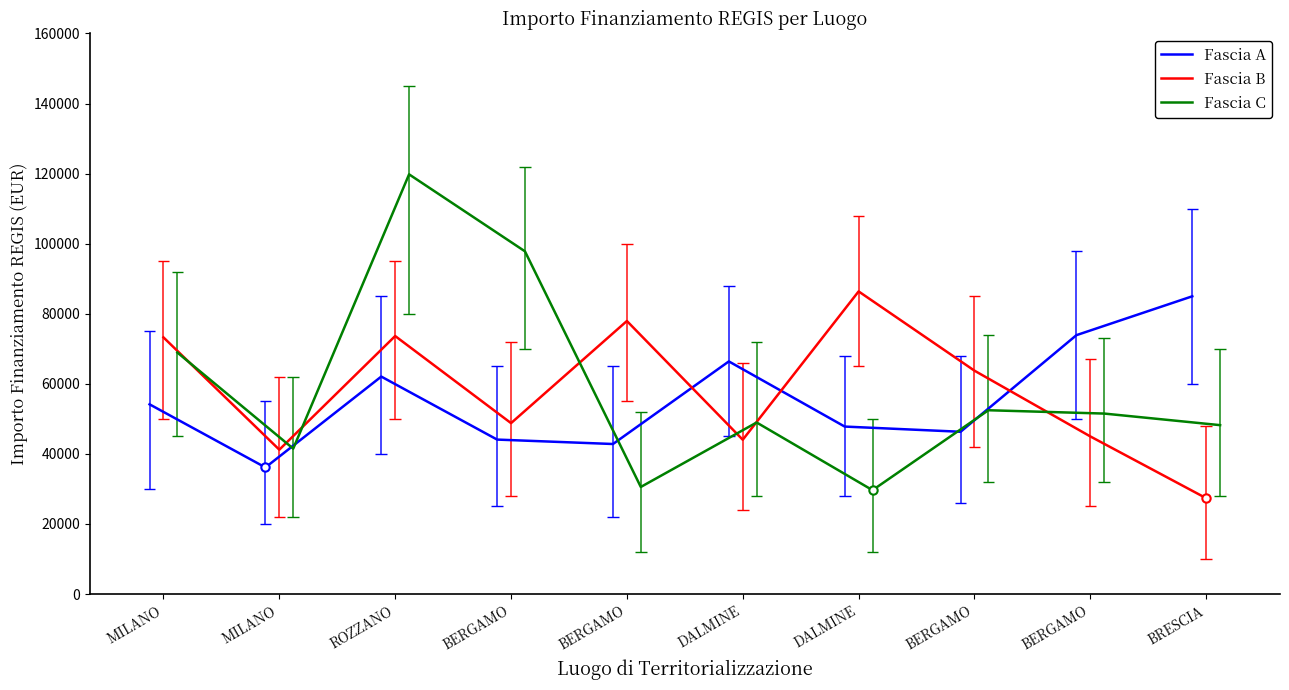

After their last crossing, which series has the higher values: Fascia C or Fascia B?

Fascia C